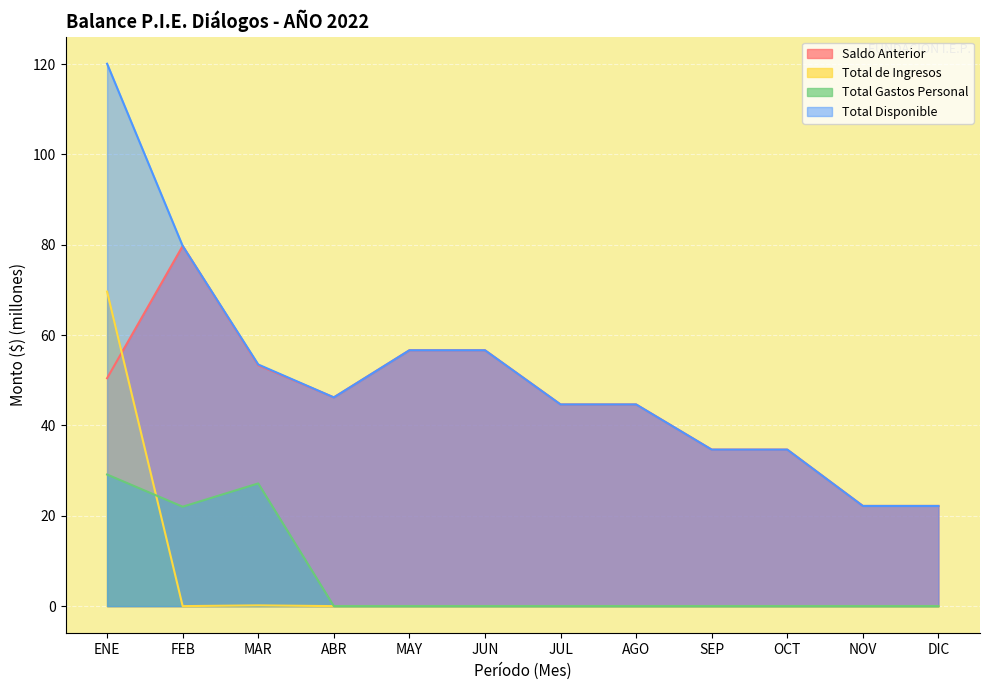

Read the Saldo Anterior value at FEB.

79.7